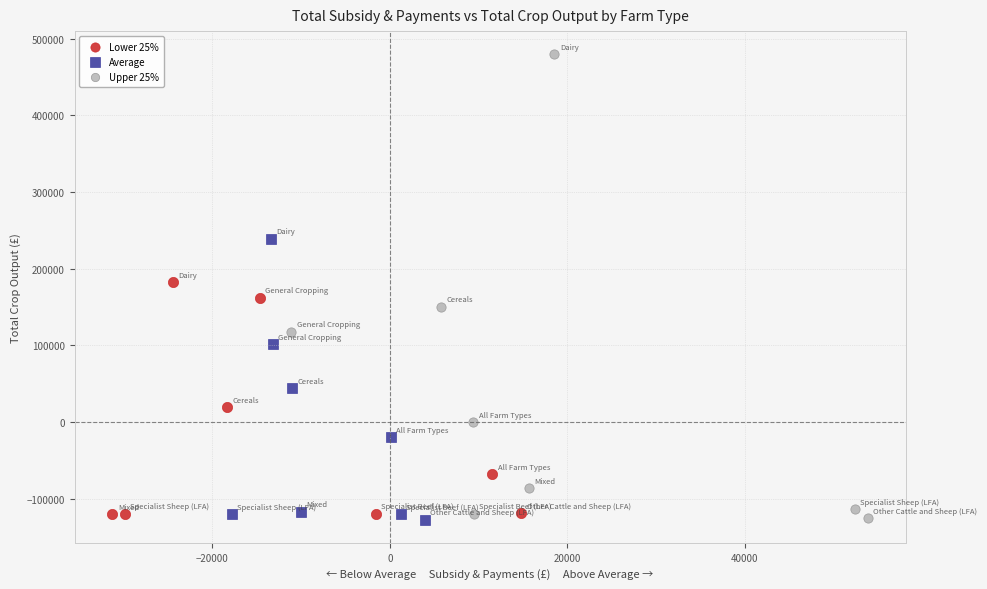

Which series reaches the maximum Y coordinate?

Upper 25%